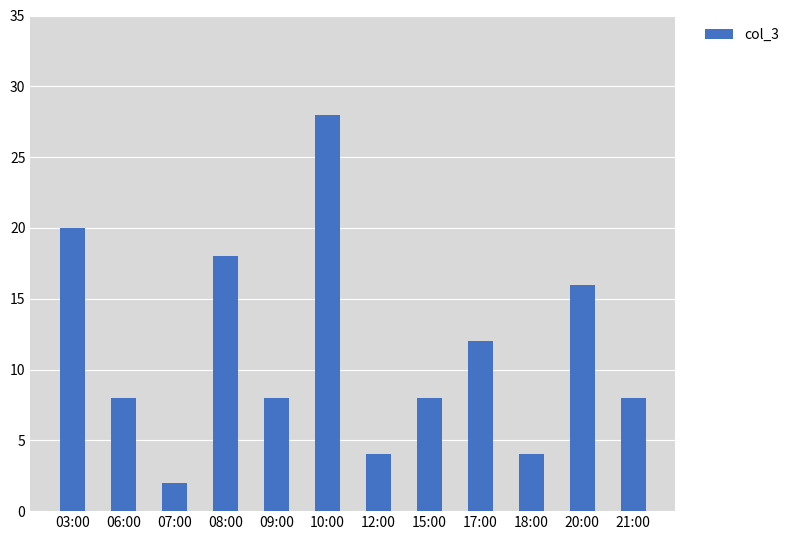

What is the change in value from 18:00 to 20:00?

+12